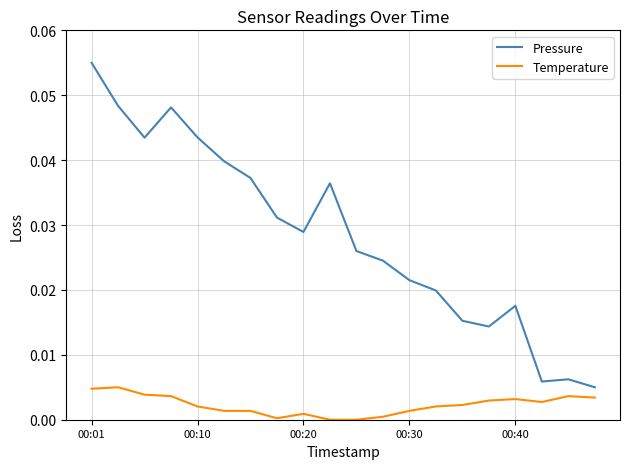

True or false: Pressure and Temperature cross at least once.

False